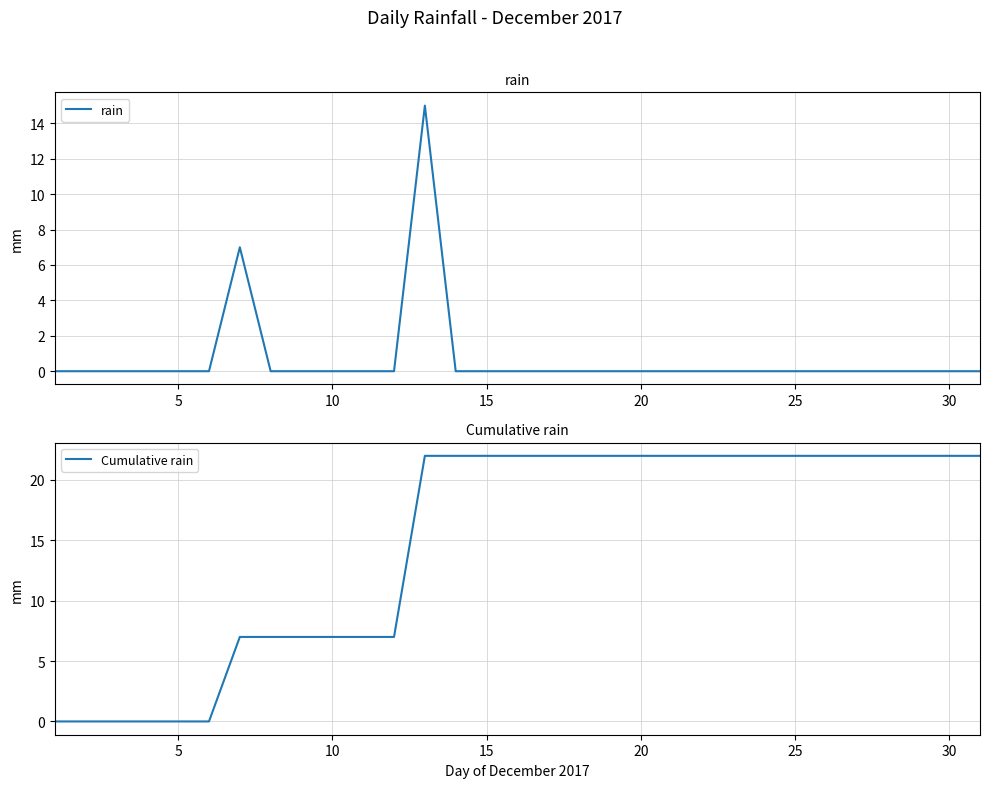

How many positive values does the rain series have?

2